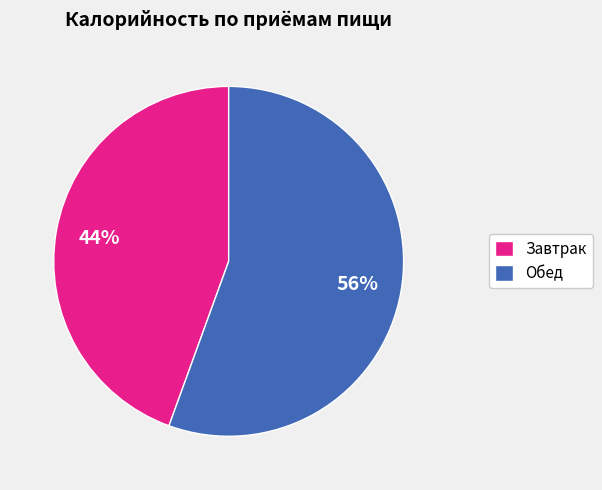

Which category has the smallest portion of the pie?

Завтрак